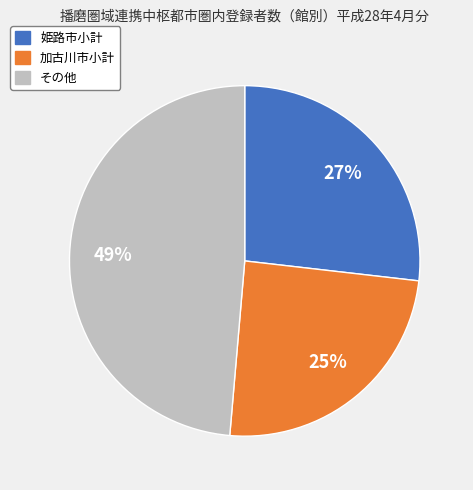

To the nearest percent, what is the difference between the largest and smallest slice percentages?

24%